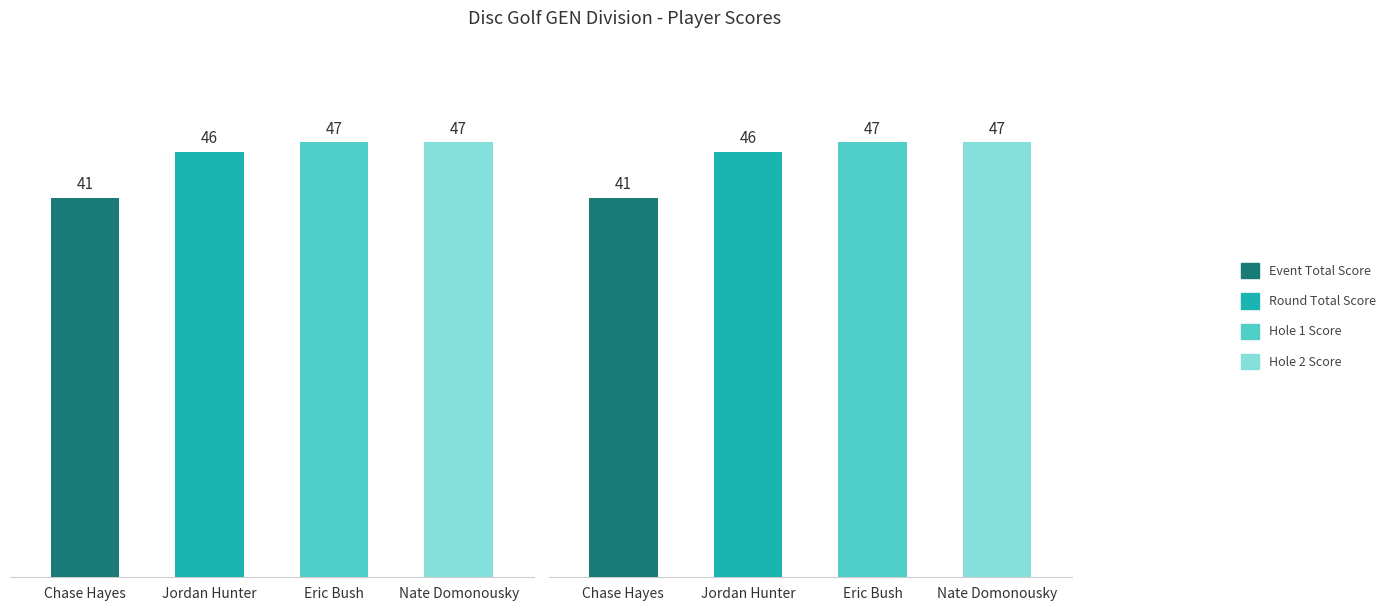

True or false: the data shows 12 at Nate Domonousky.

False